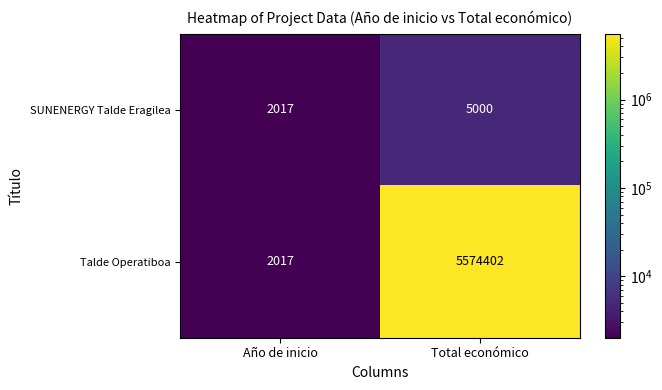

Reading left to right, transcribe all the data shown in this chart.

SUNENERGY Talde Eragilea: 2017	5000
Talde Operatiboa: 2017	5574402